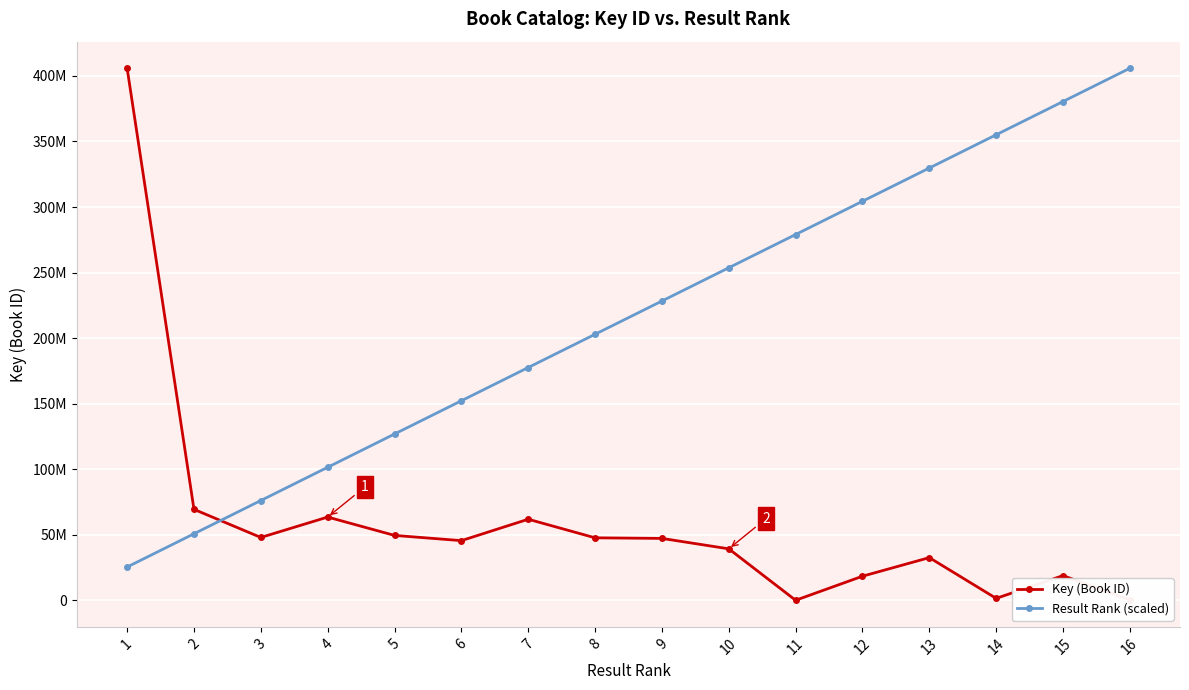

Where do Key (Book ID) and Result Rank (scaled) first cross each other?

2 and 3